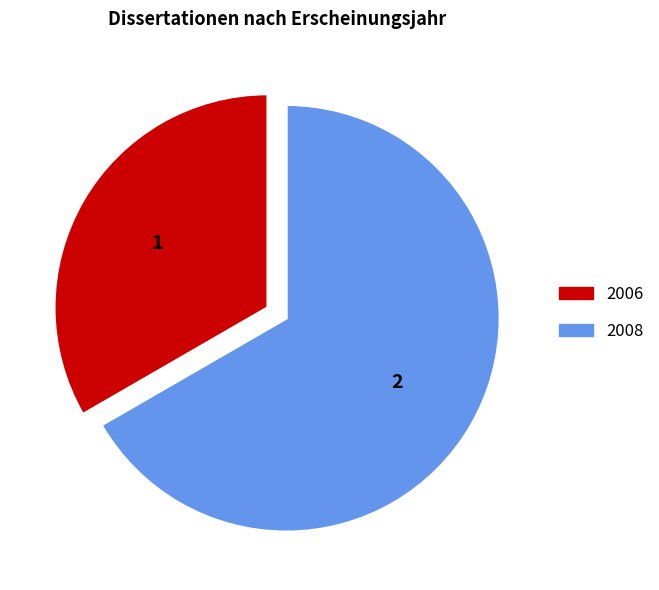

Does any single category account for the majority?

Yes